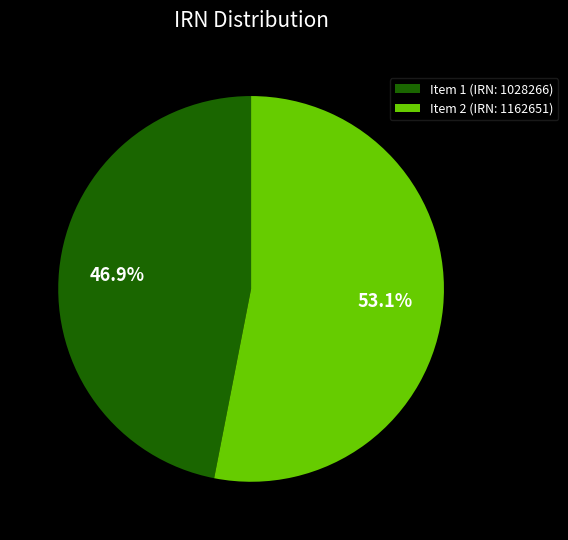

Does any single category account for the majority?

Yes